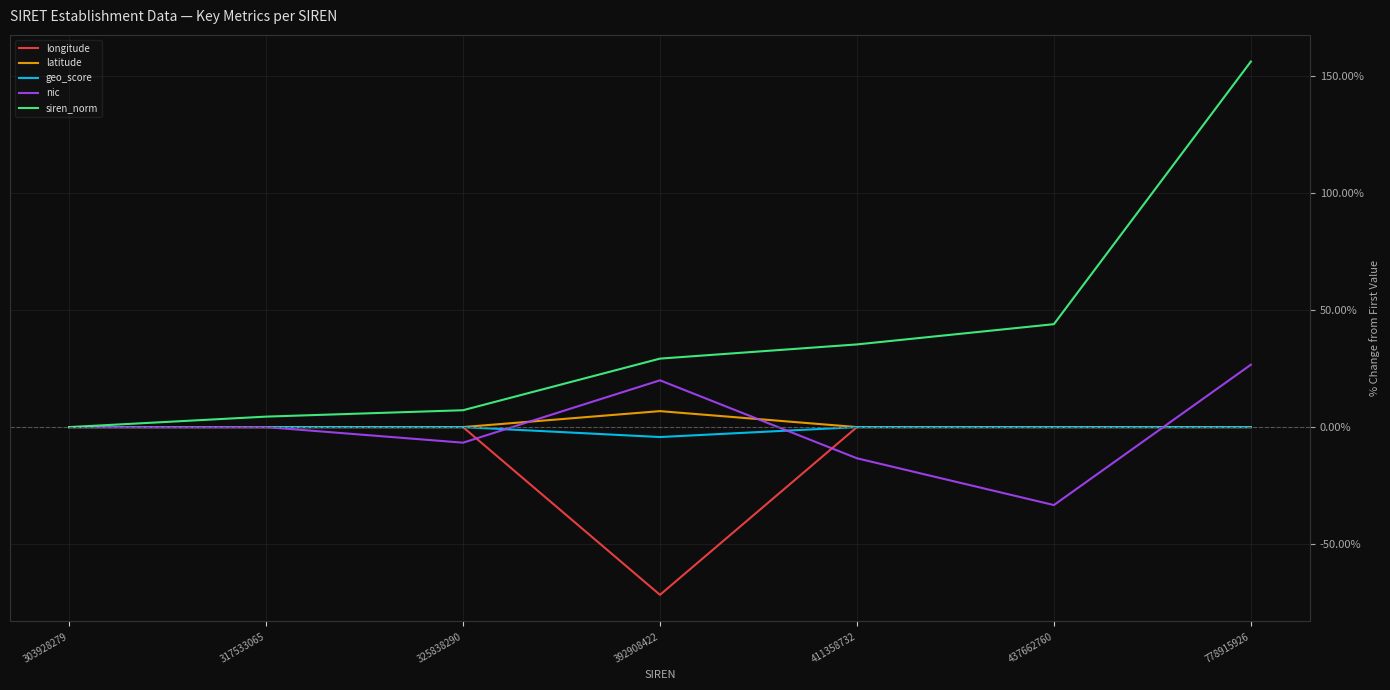

Which series has the largest total across all categories?

siren_norm